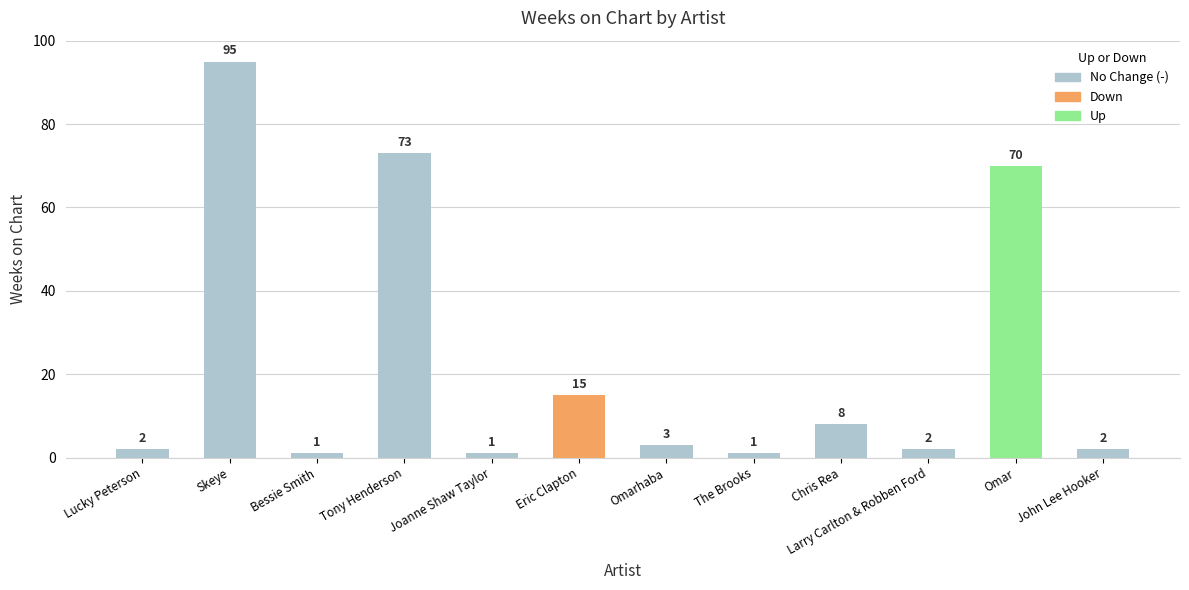

List the labels in order of value, largest first.

Skeye, Tony Henderson, Omar, Eric Clapton, Chris Rea, Omarhaba, Lucky Peterson, Larry Carlton & Robben Ford, John Lee Hooker, Bessie Smith, Joanne Shaw Taylor, The Brooks